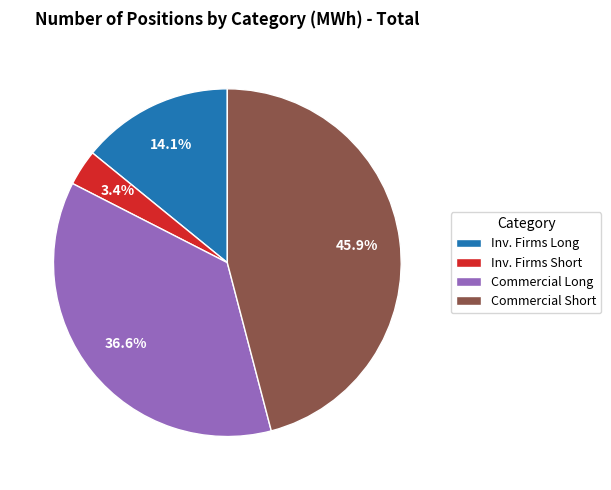

Count the number of slices in the pie.

4